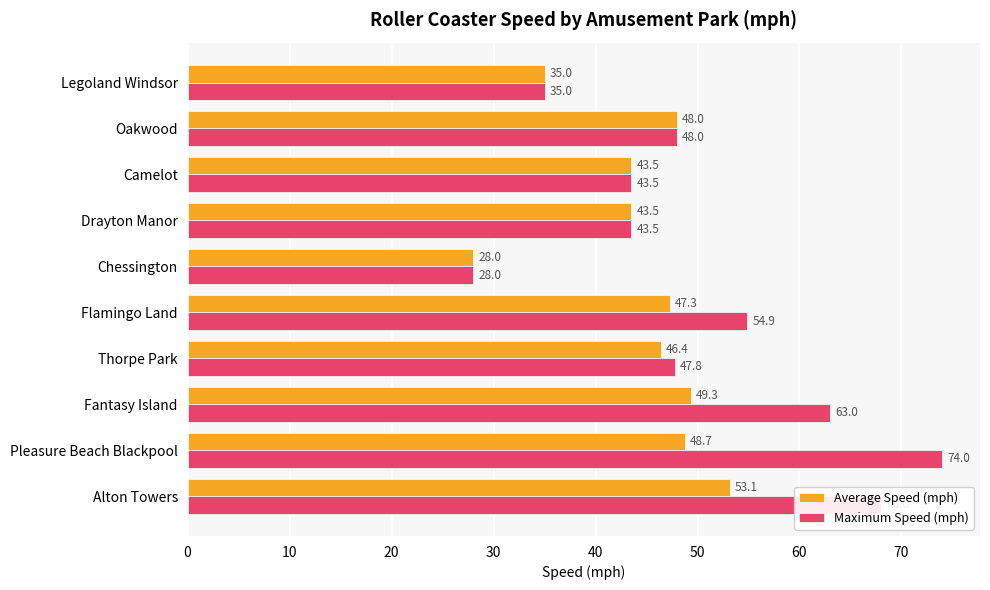

Count the number of categories in the chart.

10